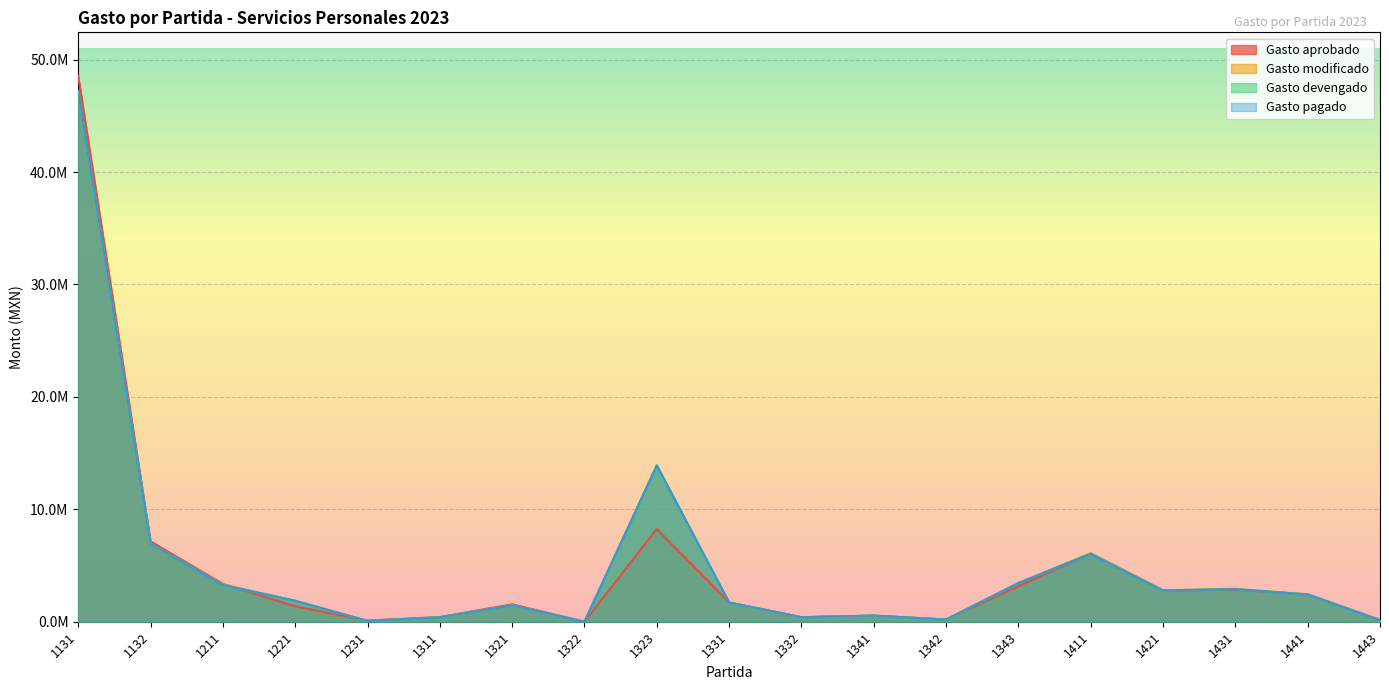

Which category has the lowest value in the Gasto modificado series?

1322